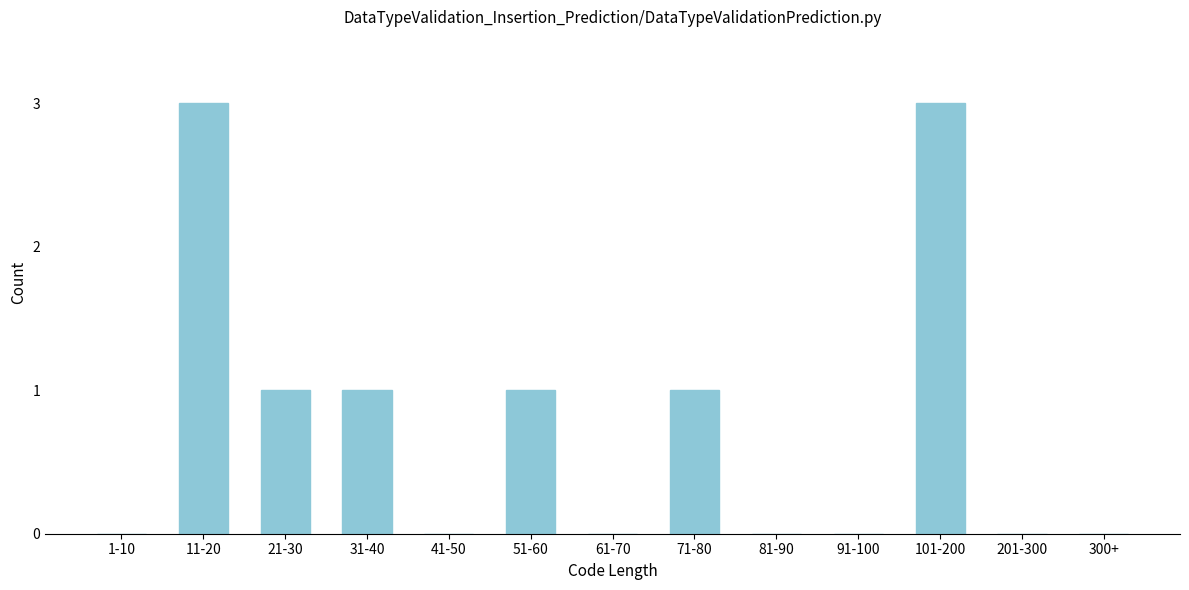

Reading left to right, what are all the values shown in this chart?

1-10=0	11-20=3	21-30=1	31-40=1	41-50=0	51-60=1	61-70=0	71-80=1	81-90=0	91-100=0	101-200=3	201-300=0	300+=0